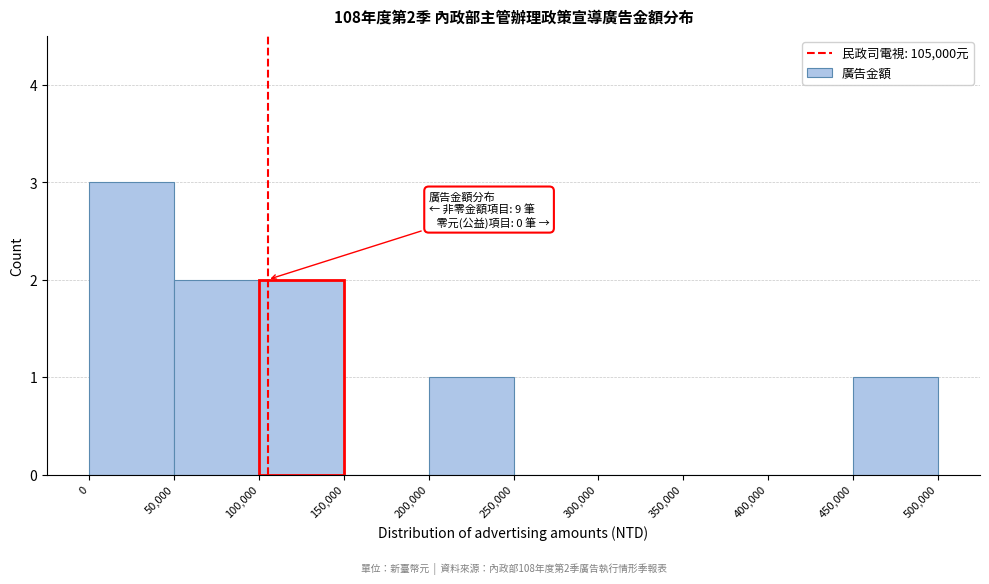

Over which range of the x-axis is the bar tallest?

0 to 50,000